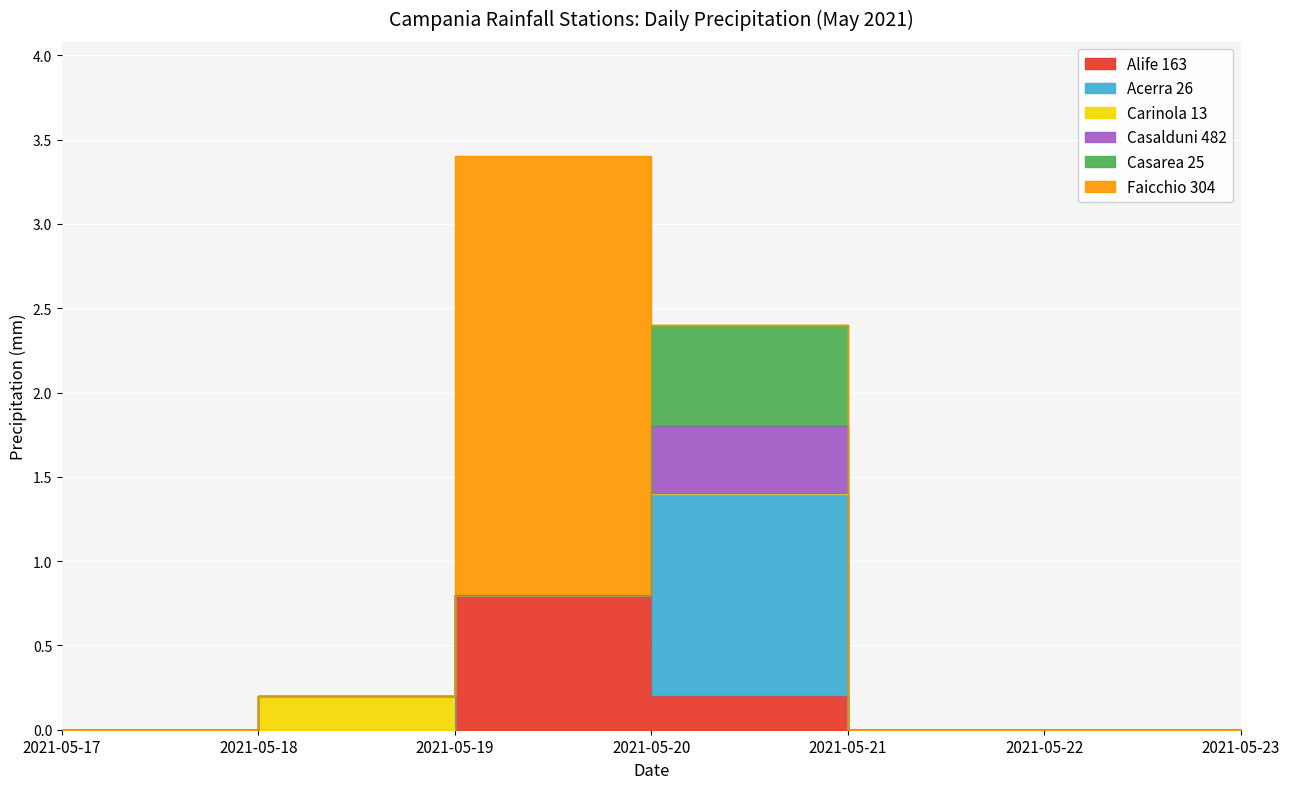

Reading left to right, what are all the values shown in this chart?

Alife 163: 0.0	0.0	0.8	0.2	0.0	0.0	0.0
Acerra 26: 0.0	0.0	0.0	1.2	0.0	0.0	0.0
Carinola 13: 0.0	0.2	0.0	0.0	0.0	0.0	0.0
Casalduni 482: 0.0	0.0	0.0	0.4	0.0	0.0	0.0
Casarea 25: 0.0	0.0	0.0	0.6	0.0	0.0	0.0
Faicchio 304: 0.0	0.0	2.6	0.0	0.0	0.0	0.0